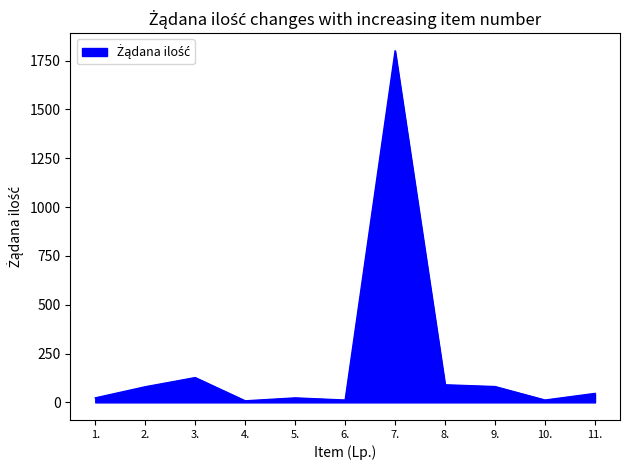

Approximately how many times larger is the value at 3. compared to 8.?

1.4